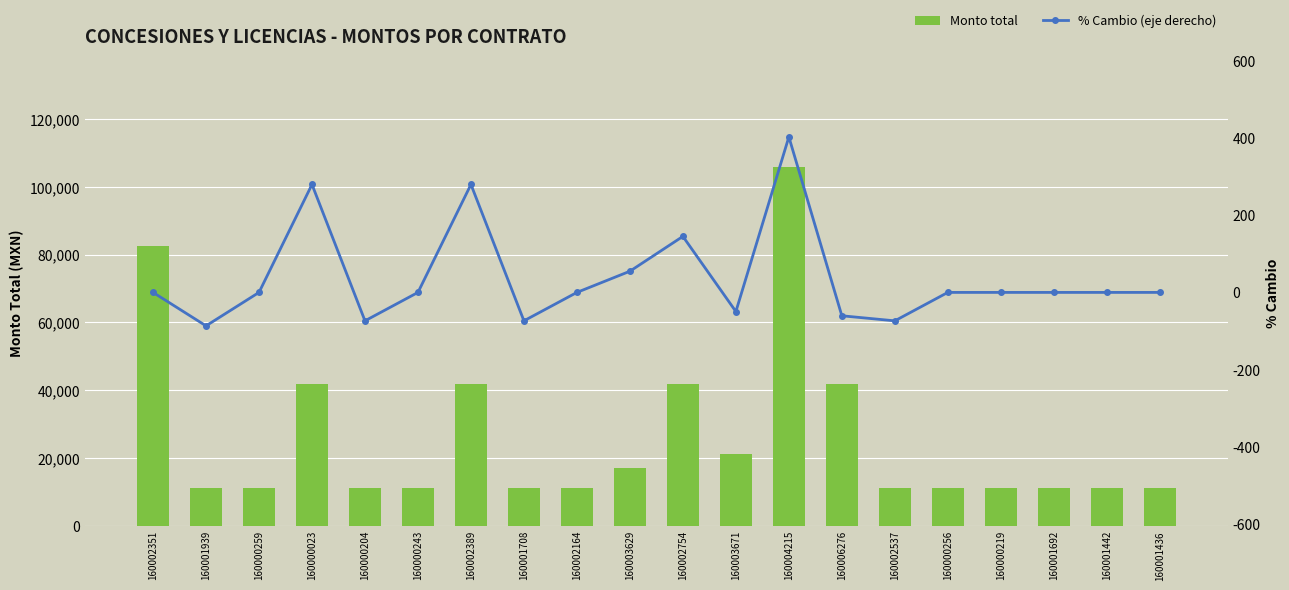

What is the difference between the second highest and second lowest values in the % Cambio (eje derecho) series?

353.5